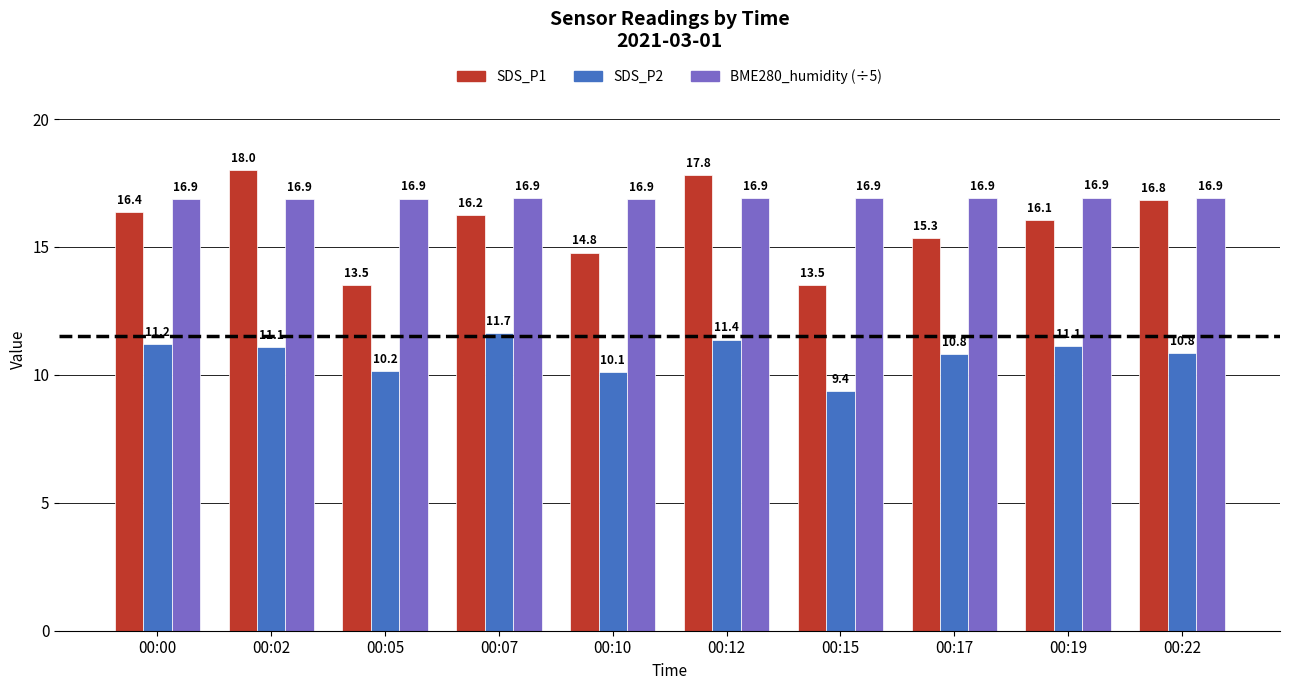

Is the value of BME280_humidity (÷5) at 00:02 greater than the value of SDS_P2 at 00:22?

Yes